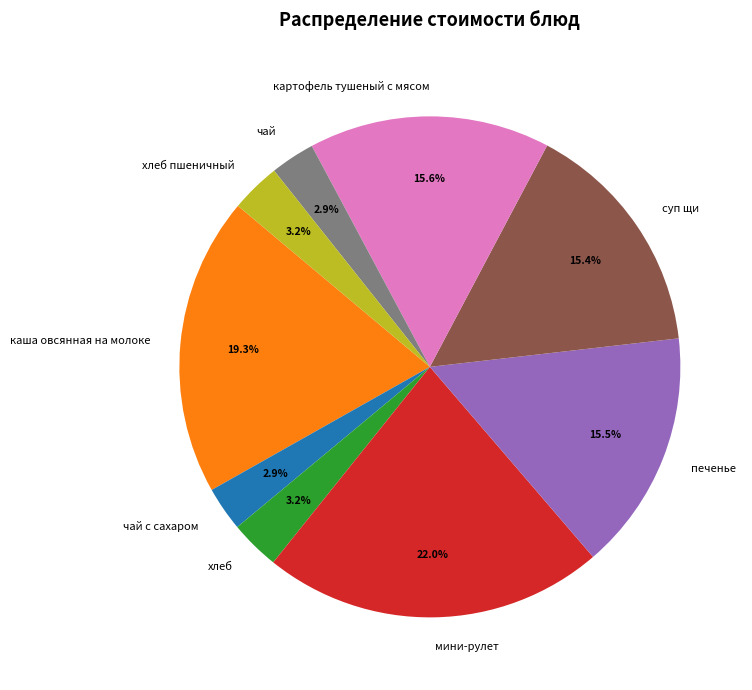

To the nearest percent, what is the average slice percentage?

11%